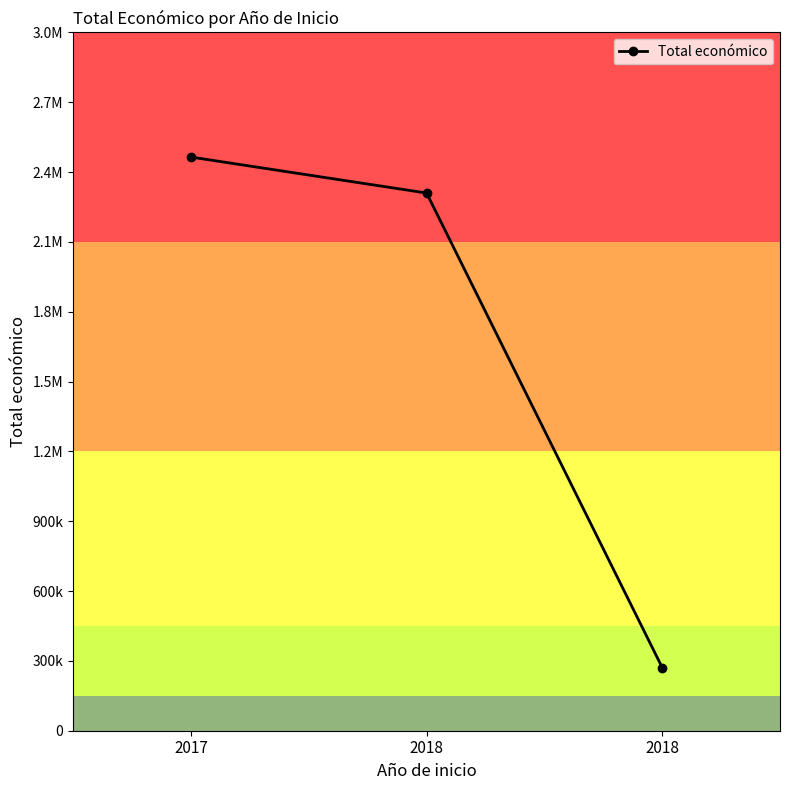

What is the approximate value at 2017, to the nearest 10?

2464570